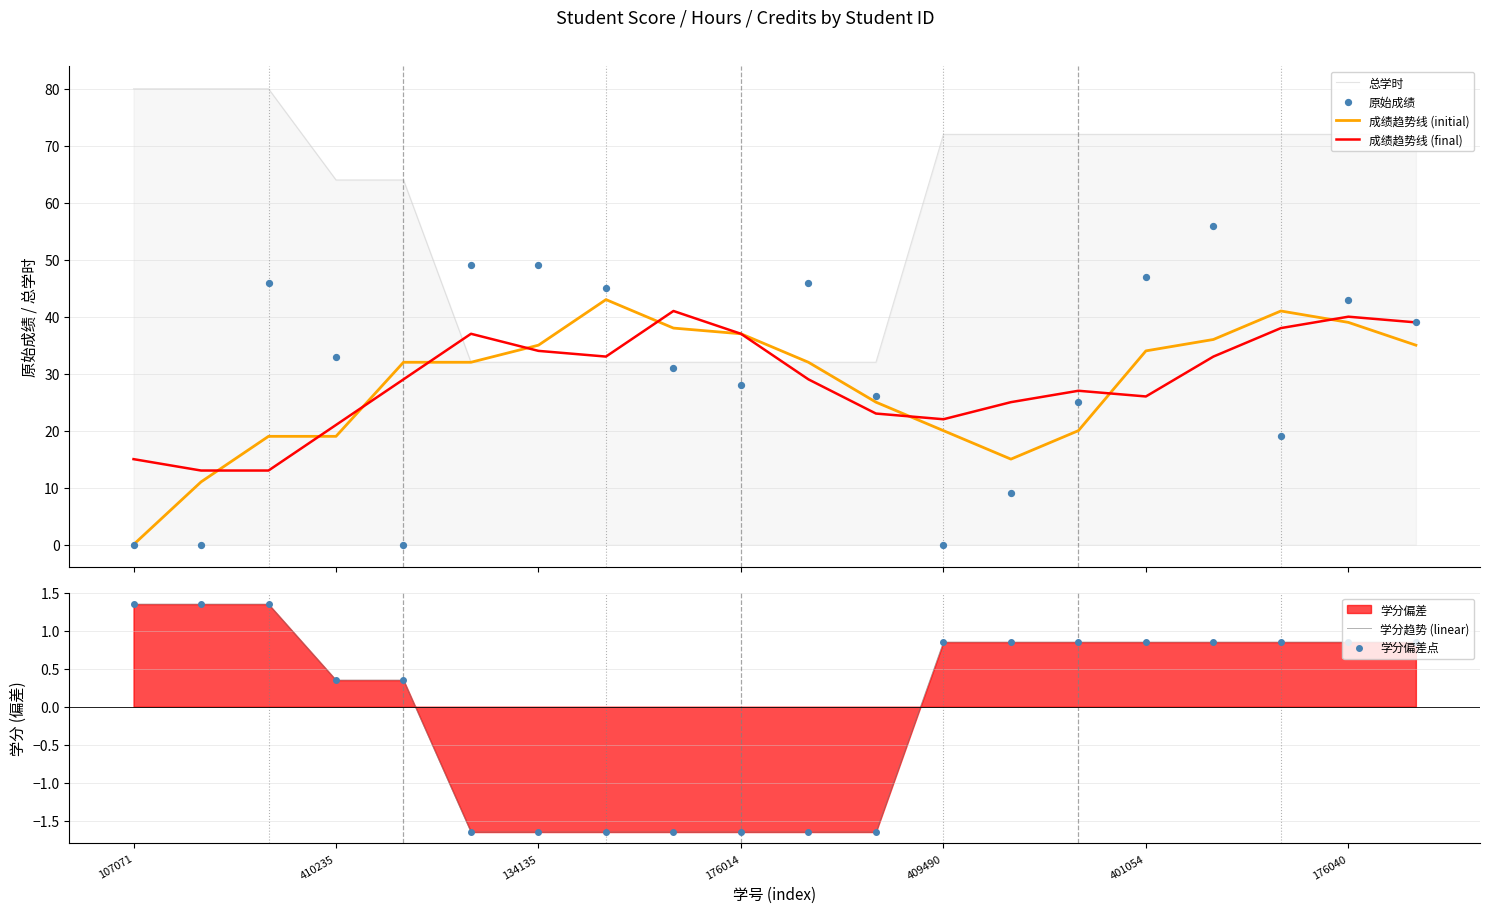

At how many categories does at least one series exceed 65?

11